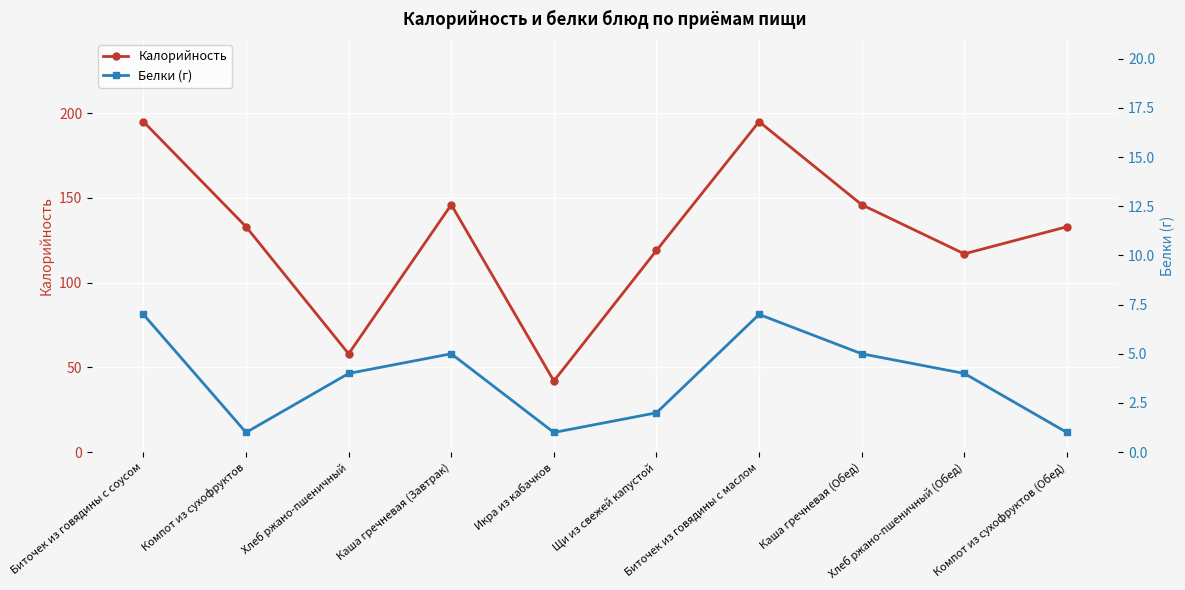

Which series has the largest total across all categories?

Калорийность